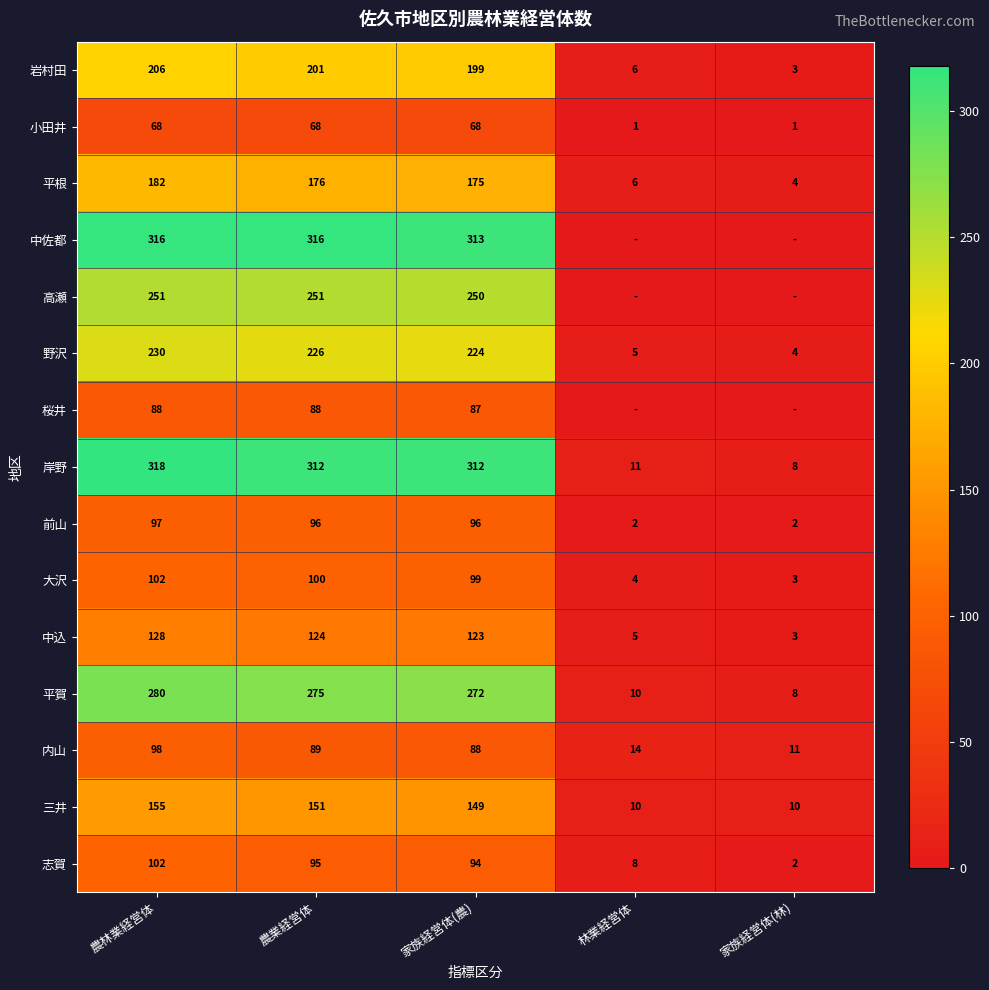

How many data points in 志賀 are less than 94?

2